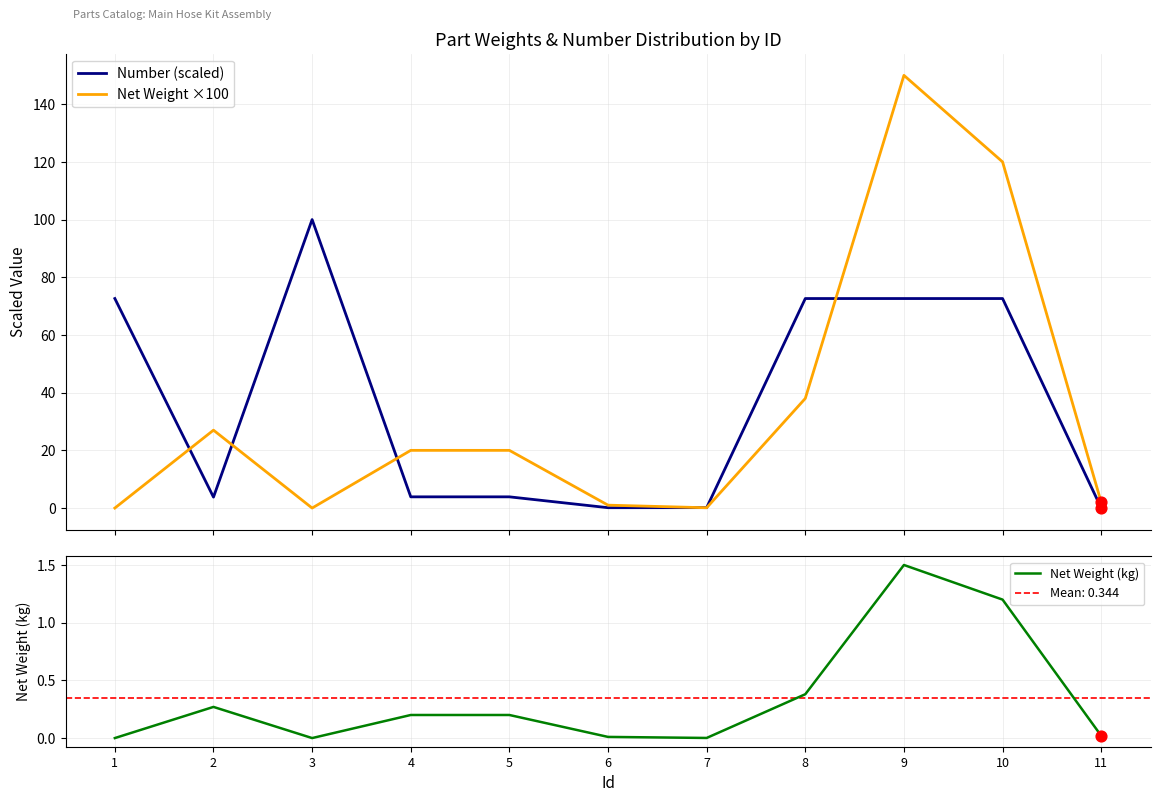

What is the total value across all series at 3?

100.0